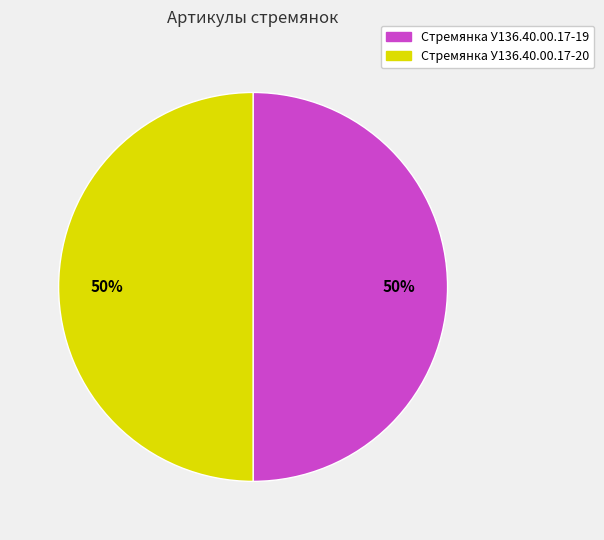

Count the number of slices in the pie.

2